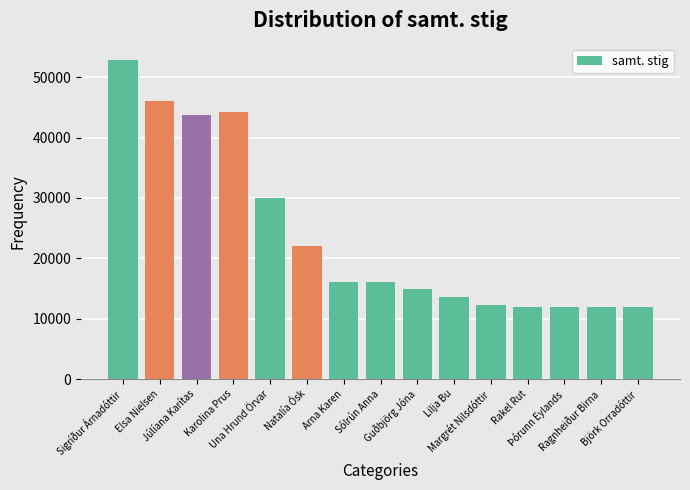

What position from the right is Ragnheiður Birna?

2